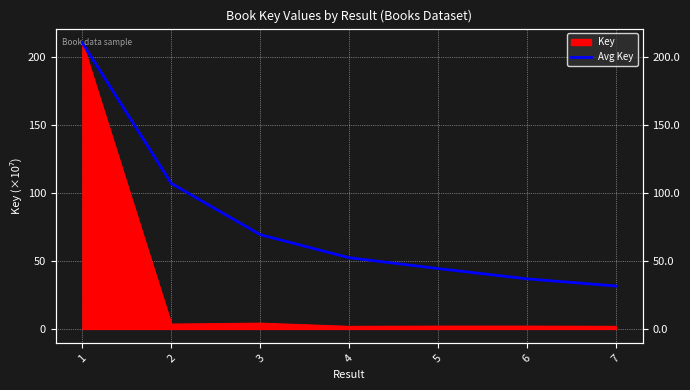

At which label is the value closest to 121?

2